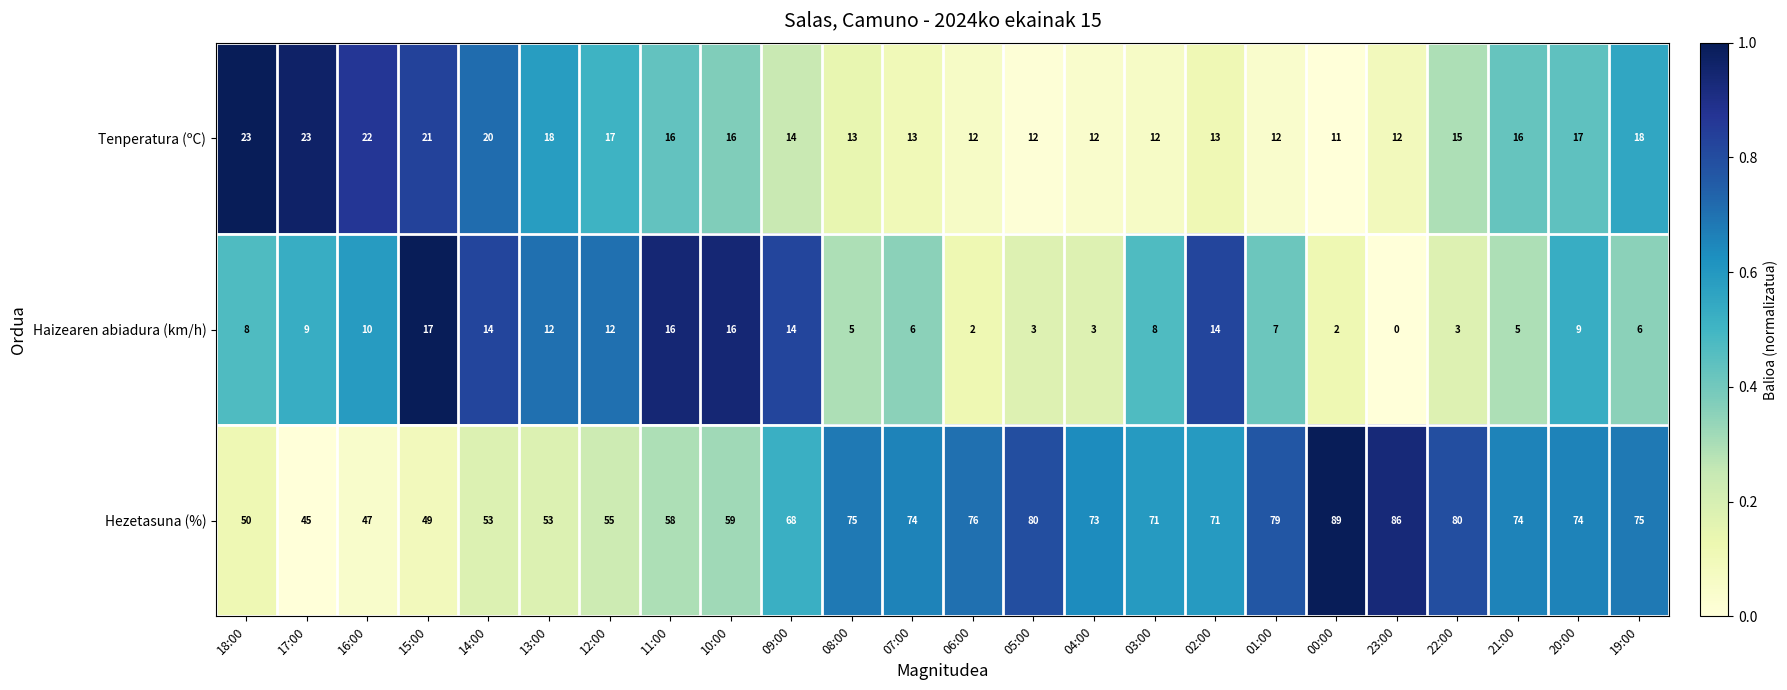

What is the total value across all series at 08:00?

93